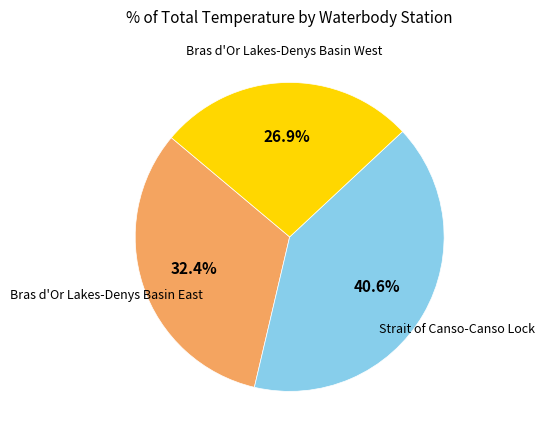

Which slice is the smallest?

Bras d'Or Lakes-Denys Basin West